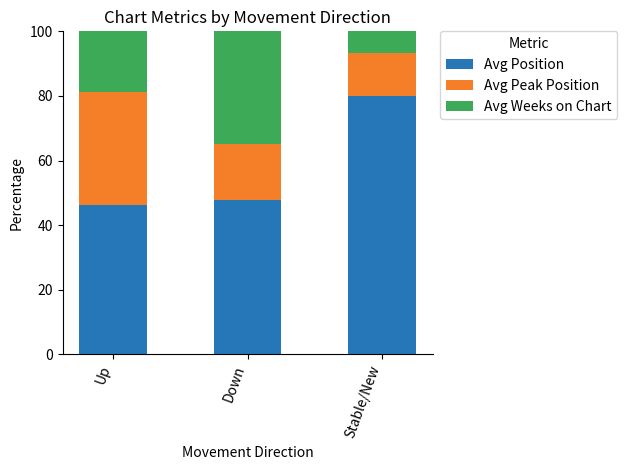

How many data points in Avg Position are above 47?

2